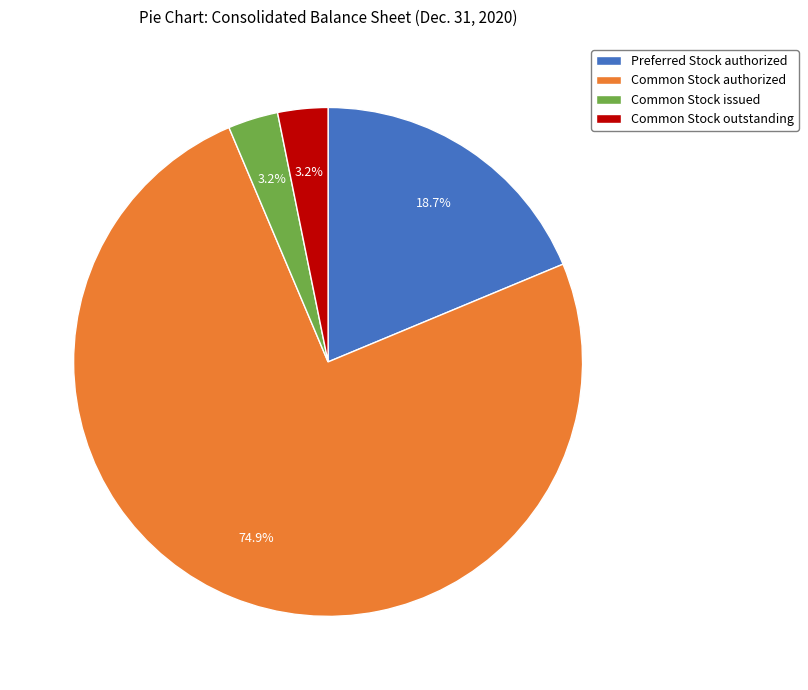

Which category has the biggest portion of the pie?

Common Stock authorized